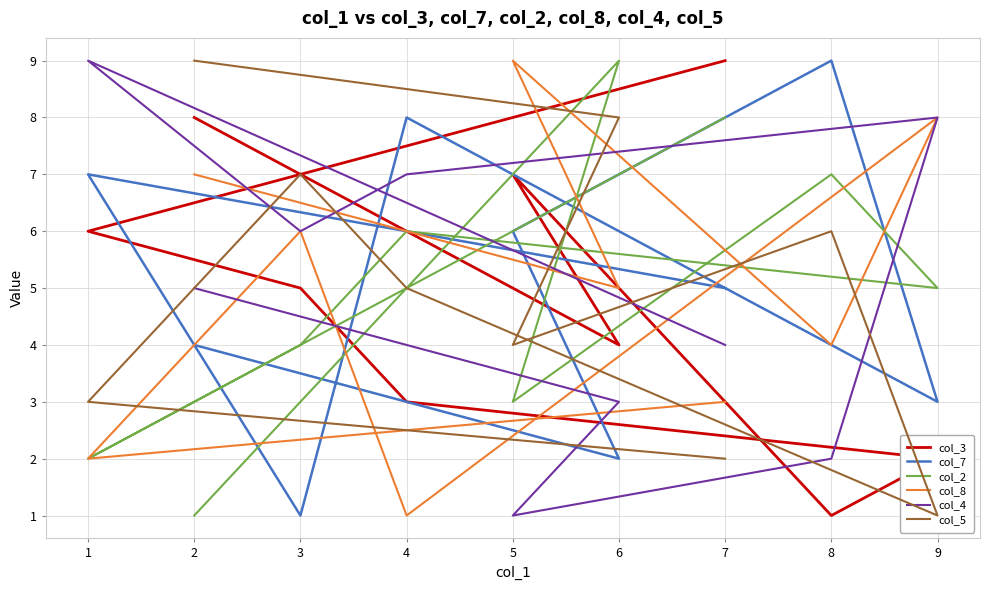

What are all the series names shown in the legend?

col_3, col_7, col_2, col_8, col_4, col_5